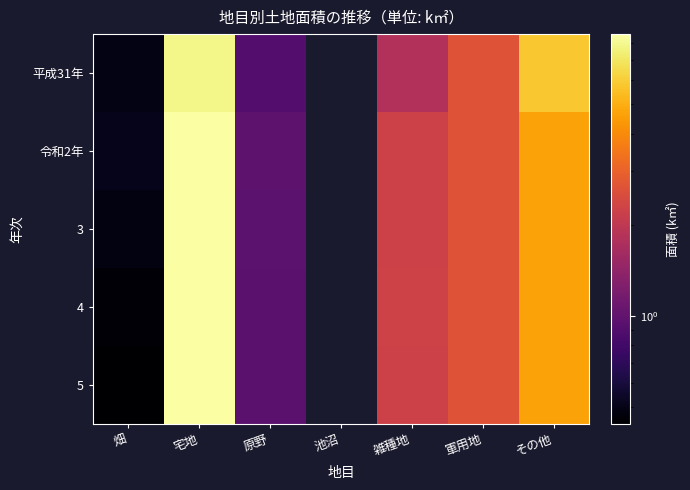

How many positive values does the 4 series have?

6